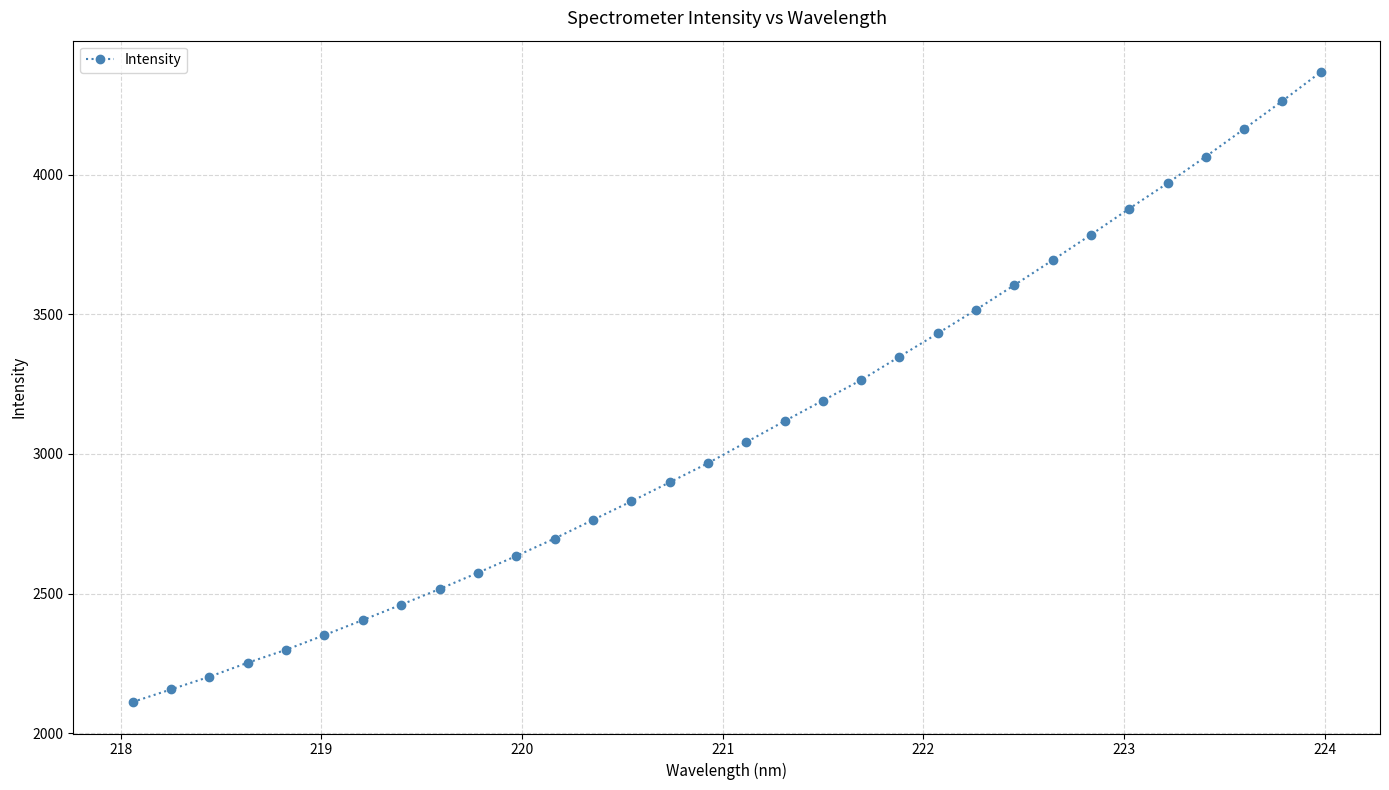

Reading right to left, extract all data points from this chart.

4366.6	4263.3	4163.2	4064.4	3968.9	3878.0	3784.6	3693.5	3604.3	3516.2	3431.4	3348.1	3264.4	3190.9	3117.4	3041.9	2966.7	2898.2	2830.0	2763.4	2696.9	2634.5	2574.5	2516.3	2460.2	2405.3	2351.4	2298.9	2252.5	2202.3	2157.0	2111.9